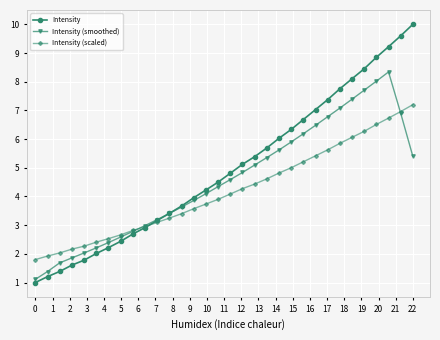

What is the difference between the second highest and second lowest values in the Intensity series?

8.4